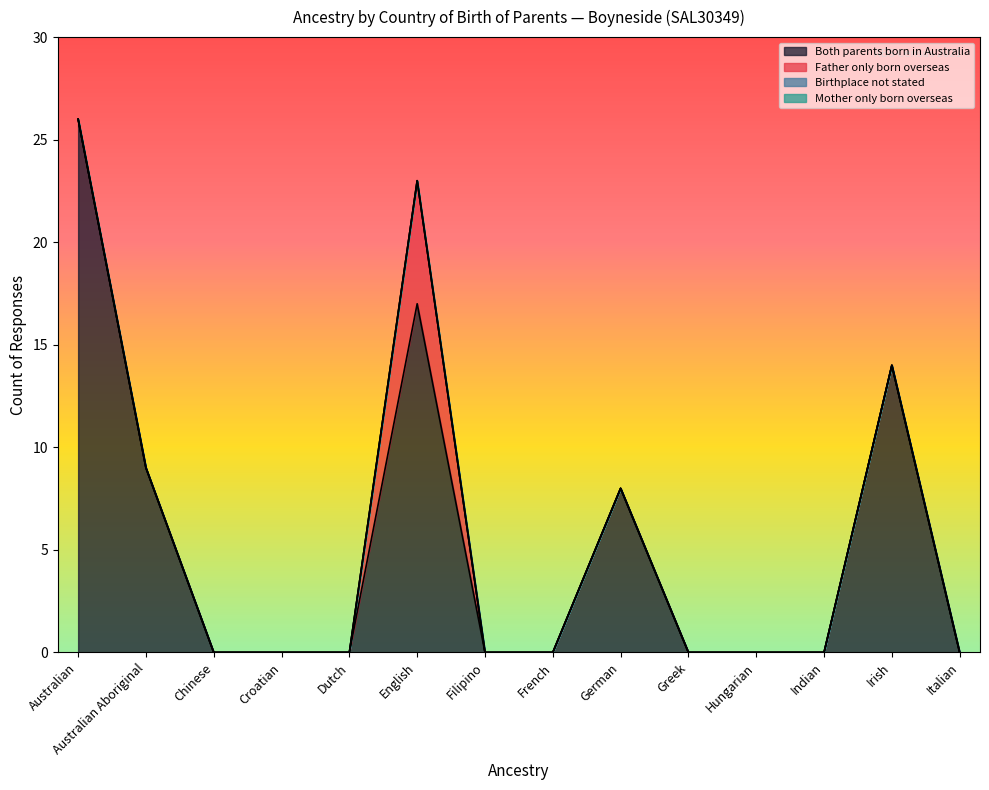

List the labels in order of Both parents born in Australia value, smallest first.

Chinese, Croatian, Dutch, Filipino, French, Greek, Hungarian, Indian, Italian, German, Australian Aboriginal, Irish, English, Australian